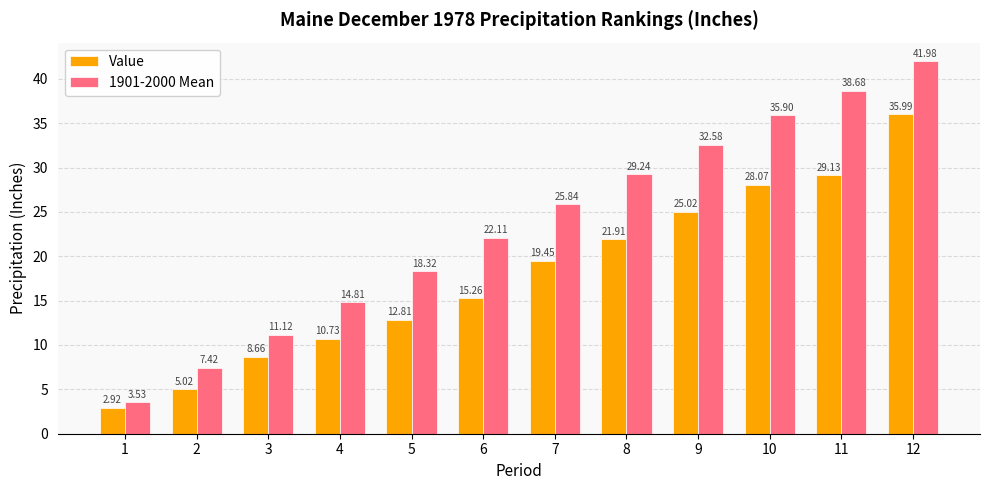

How many bars are there in each group?

2